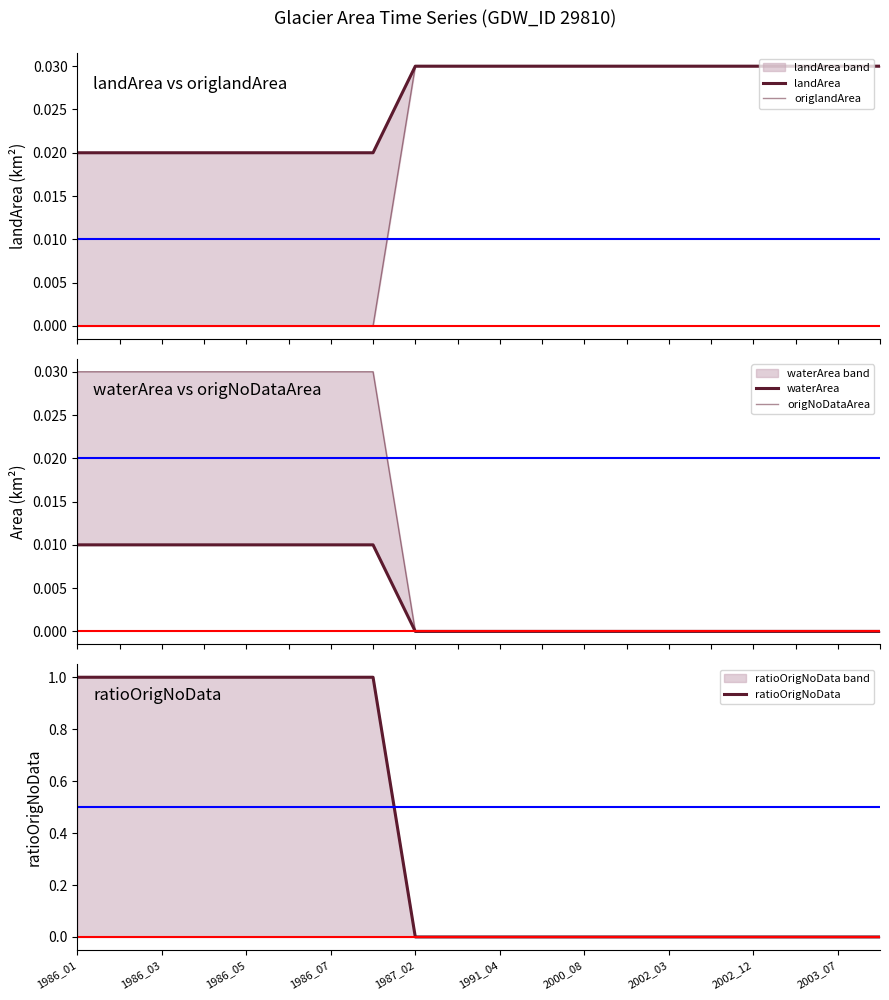

Is it true that ratioOrigNoData equals 1 at 1986_05?

True